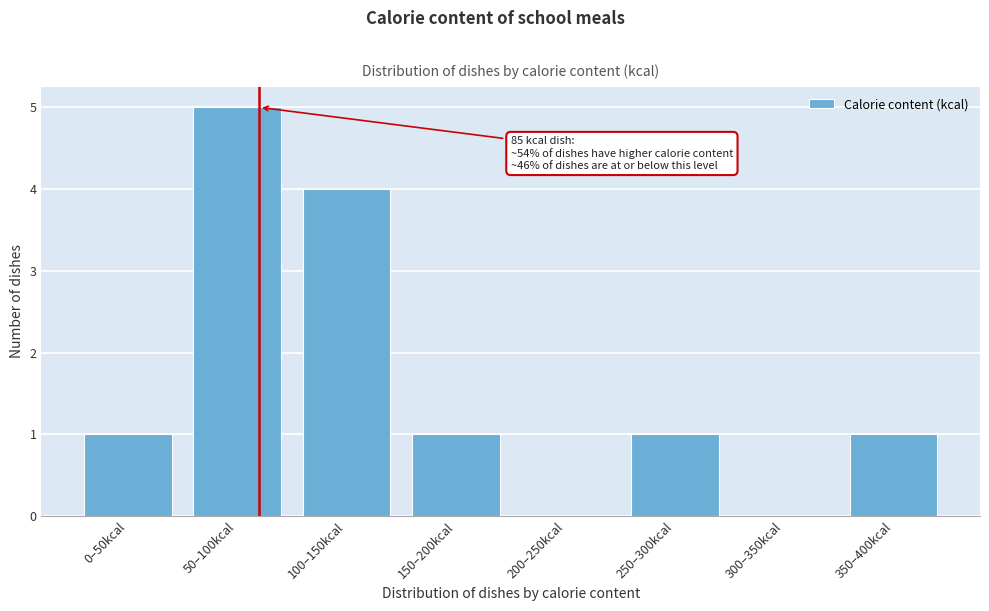

Reading left to right, list all the values displayed in this chart.

0–50kcal=1	50–100kcal=5	100–150kcal=4	150–200kcal=1	200–250kcal=0	250–300kcal=1	300–350kcal=0	350–400kcal=1